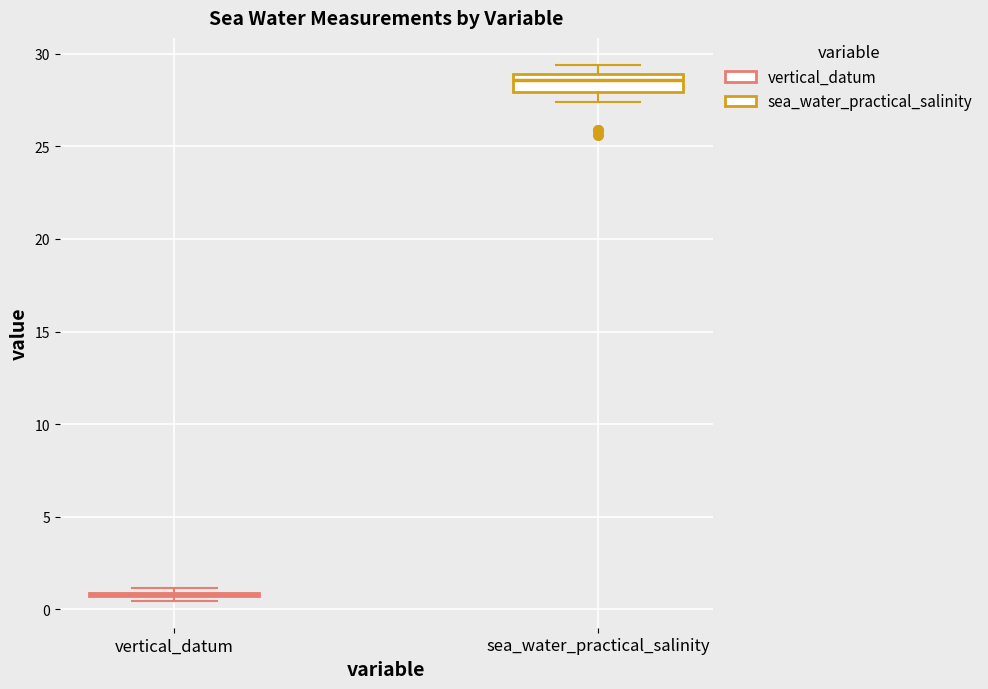

Reading left to right, read every box against the y-axis: the position of its median line, the range the box covers, and the ends of its whiskers. The values are not printed on the chart, so give them approximately, as read against the axis.

vertical_datum: box collapsed to a line at 1.0, whiskers 0.5 to 1.0
sea_water_practical_salinity: median 28.5, box 28.0 to 29.0, whiskers 27.5 to 29.5